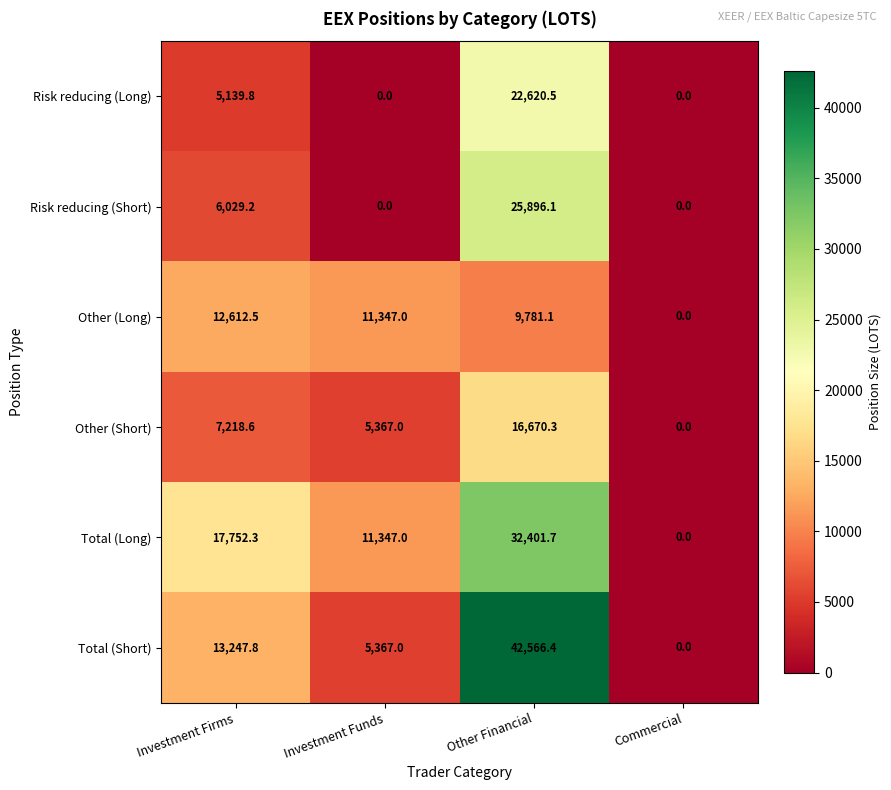

At which category is the sum across all series the highest?

Other Financial